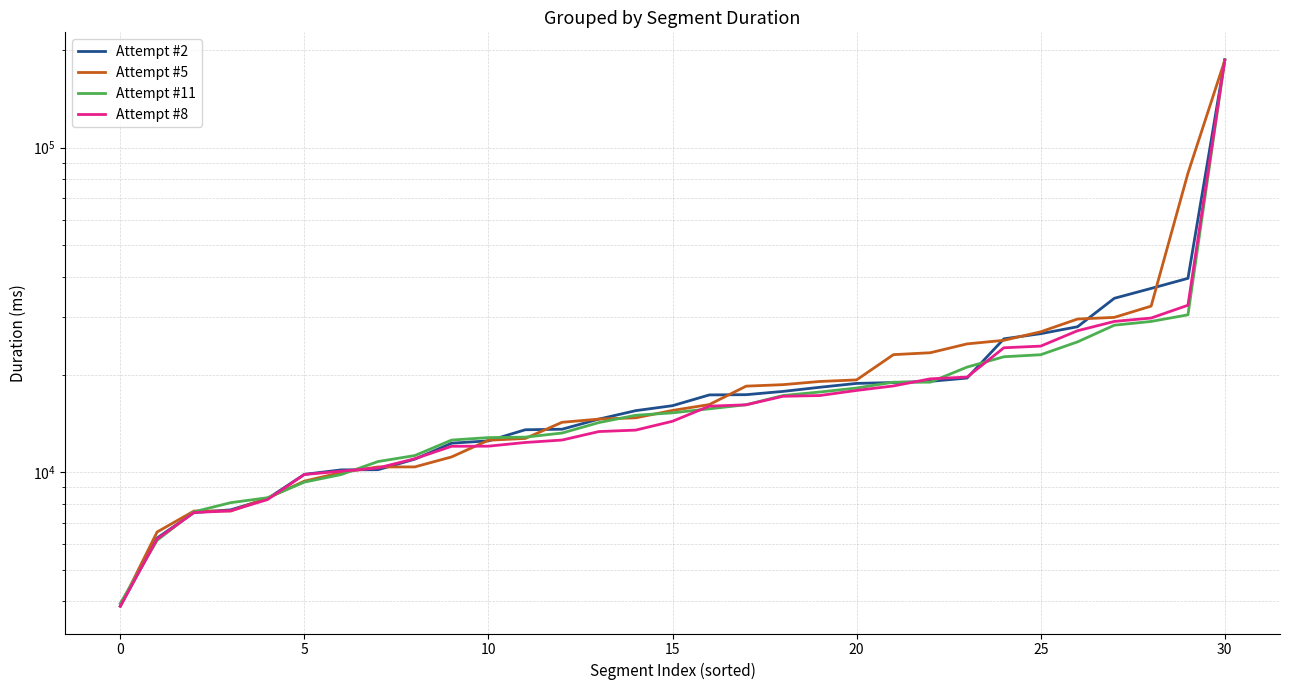

True or false: Attempt #2 and Attempt #5 intersect in this chart.

True